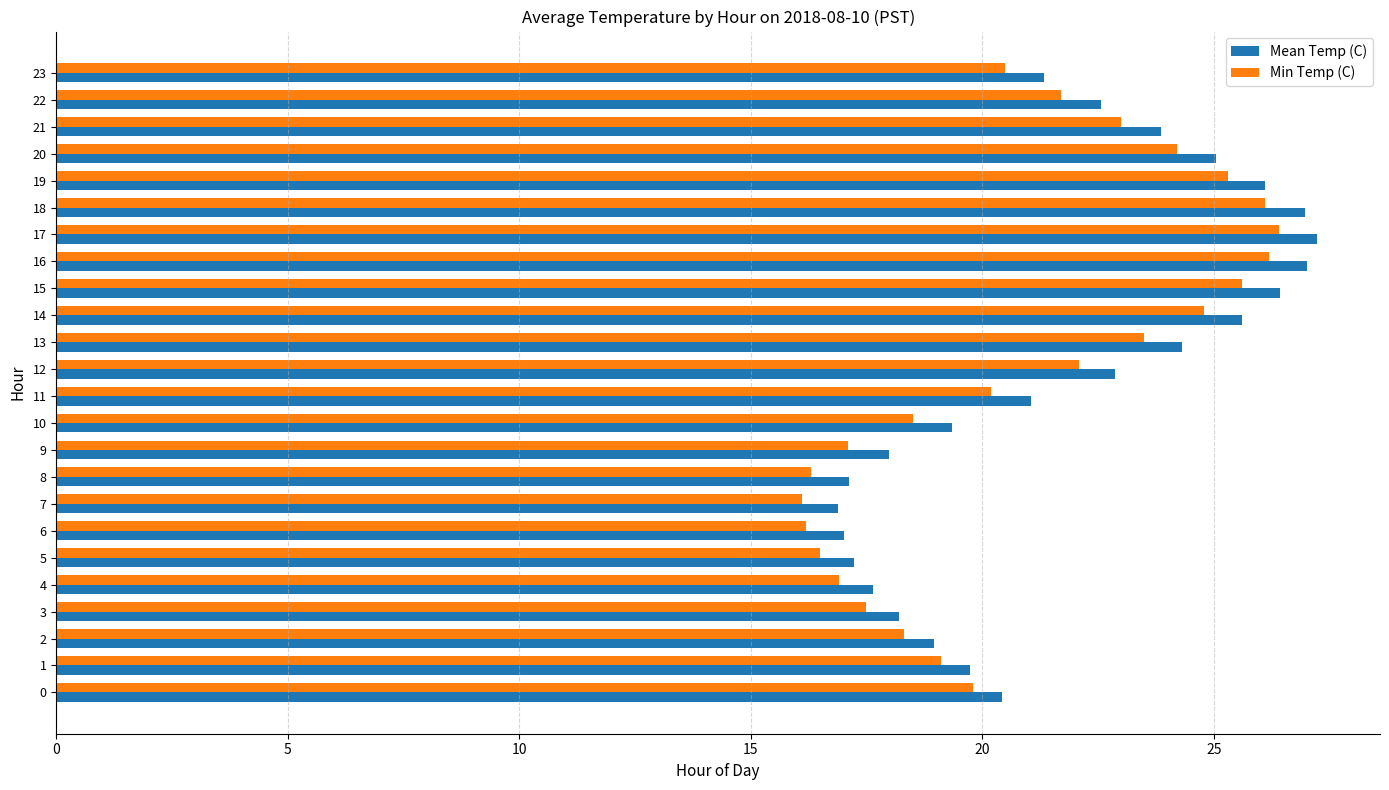

The value of Min Temp (C) at 8 is 25.3. True or false?

False